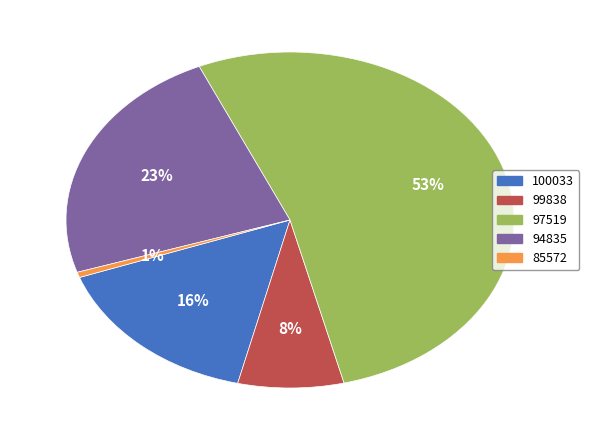

What percentage is the 100033 slice, to the nearest percent?

16%